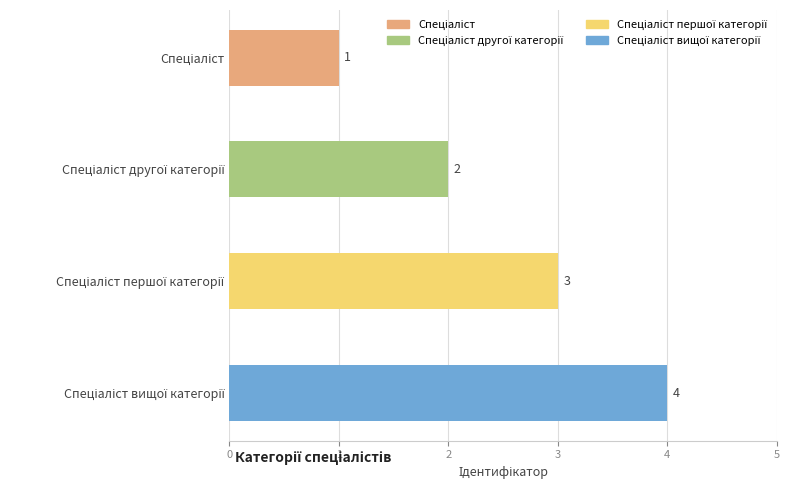

Count the values in the range 2 to 4.

3